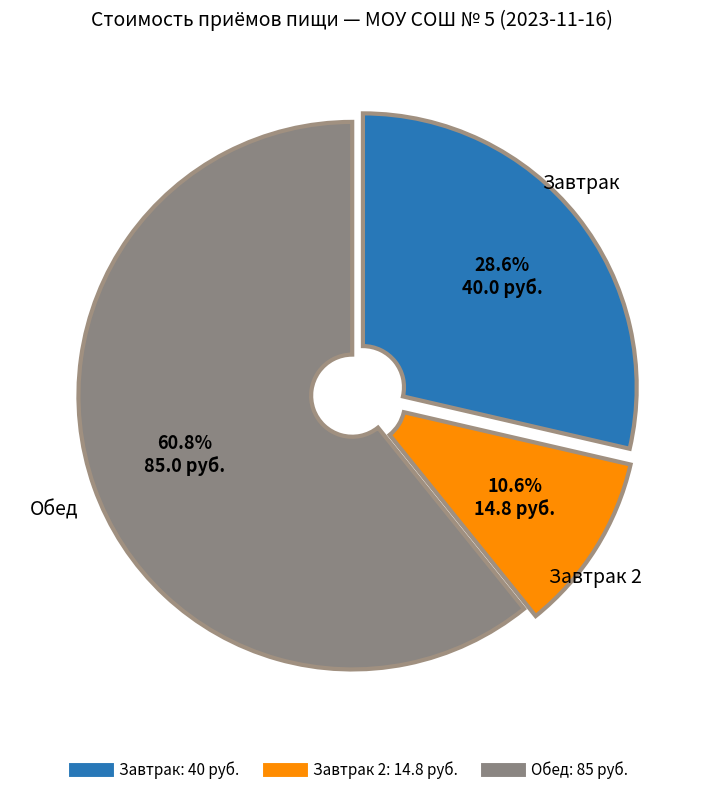

How many segments does this pie chart have?

3